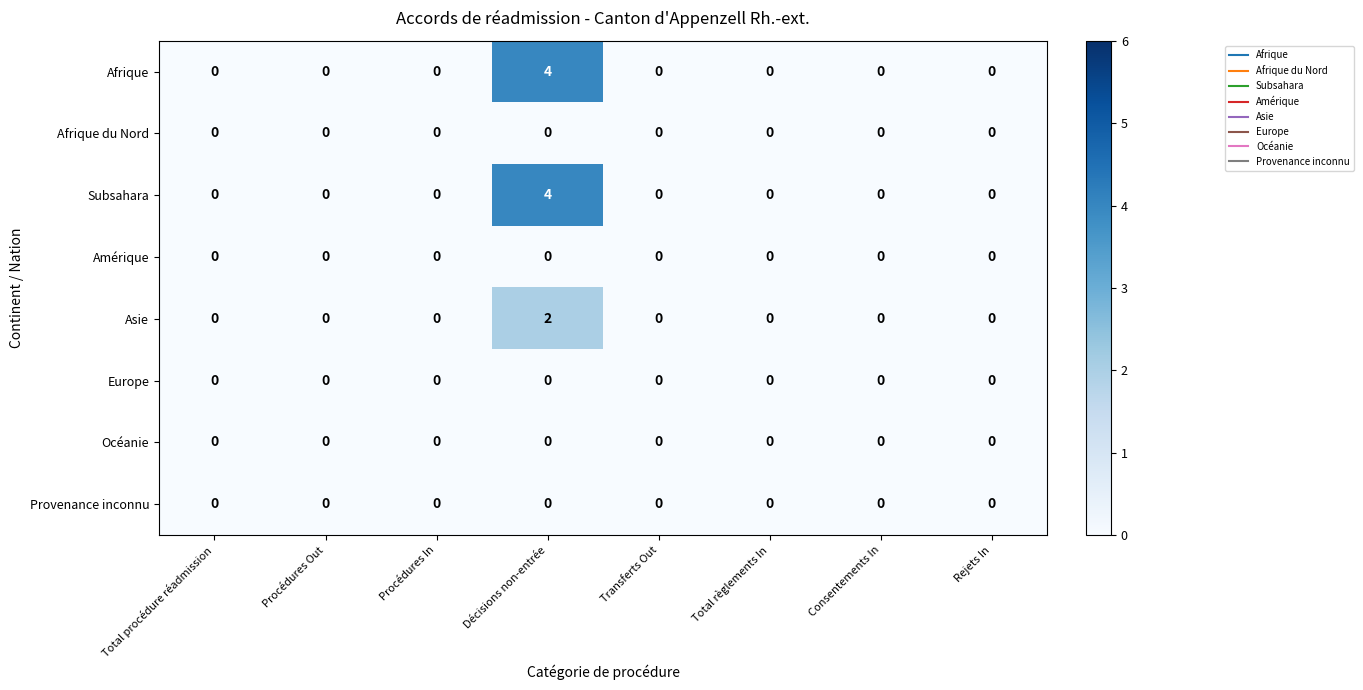

Which label corresponds to the largest value in the chart?

Décisions non-entrée